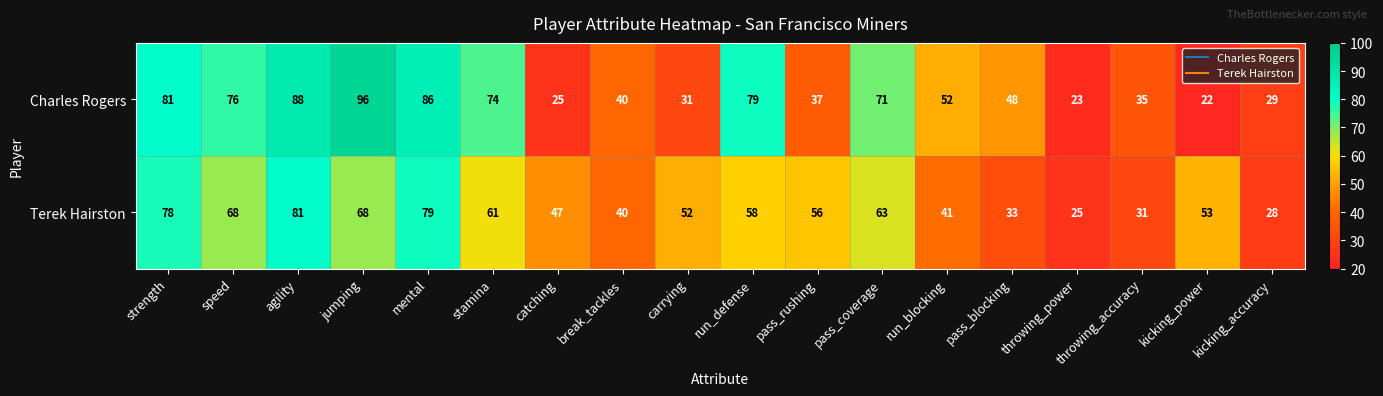

How many data points does each series have?

18